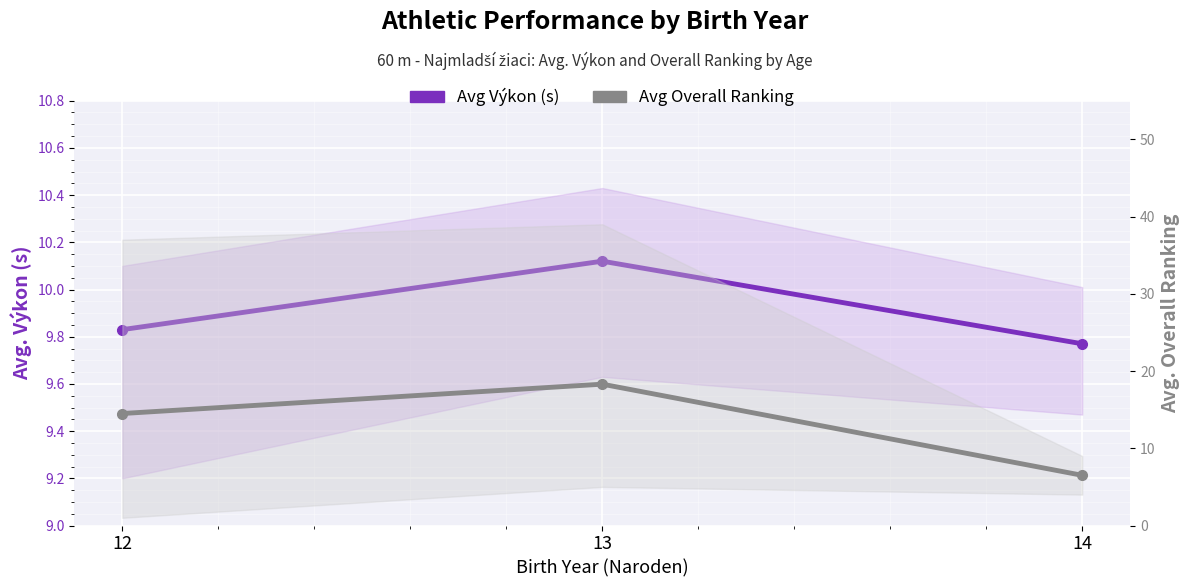

At which category does the chart reach its minimum across all series?

14